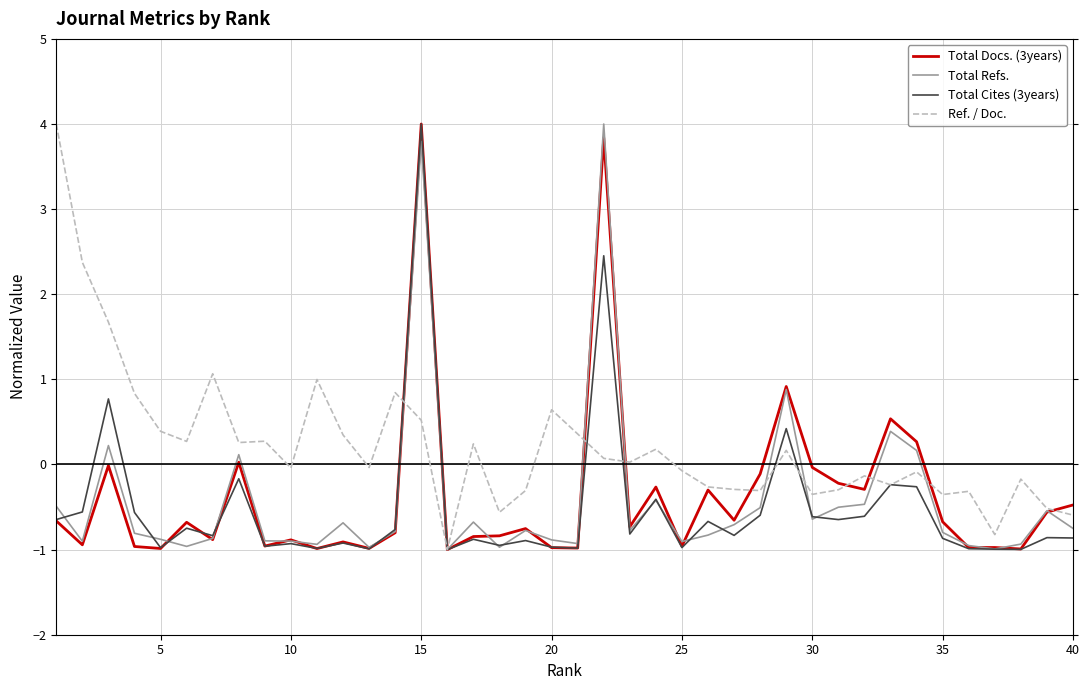

How many intersections are there between Total Refs. and Total Docs. (3years)?

14